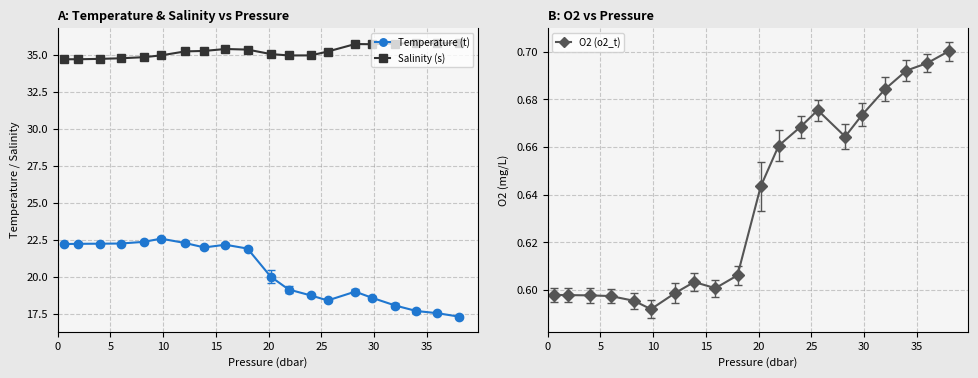

What is the average value of the Temperature (t) series?

20.3